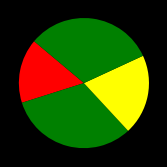

Count the number of slices in the pie.

4